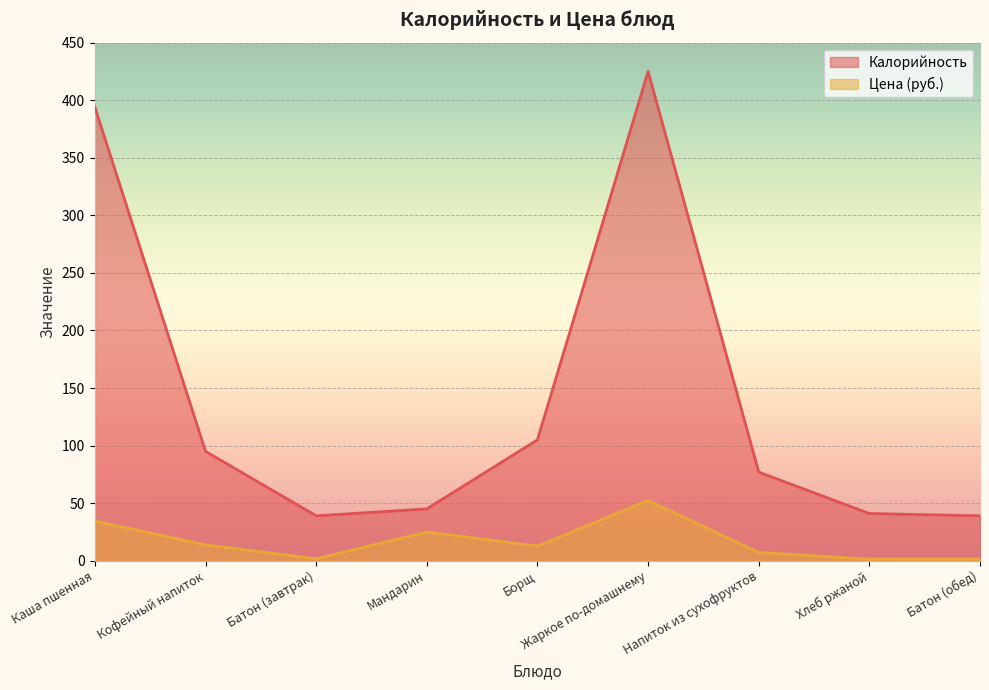

Reading left to right, transcribe all the data shown in this chart.

Калорийность: Каша пшенная=394.0	Кофейный напиток=95.0	Батон (завтрак)=39.0	Мандарин=45.0	Борщ=105.0	Жаркое по-домашнему=425.0	Напиток из сухофруктов=77.0	Хлеб ржаной=41.0	Батон (обед)=39.0
Цена: Каша пшенная=34.5	Кофейный напиток=13.8	Батон (завтрак)=1.7	Мандарин=25.0	Борщ=12.7	Жаркое по-домашнему=52.3	Напиток из сухофруктов=7.1	Хлеб ржаной=1.4	Батон (обед)=1.4